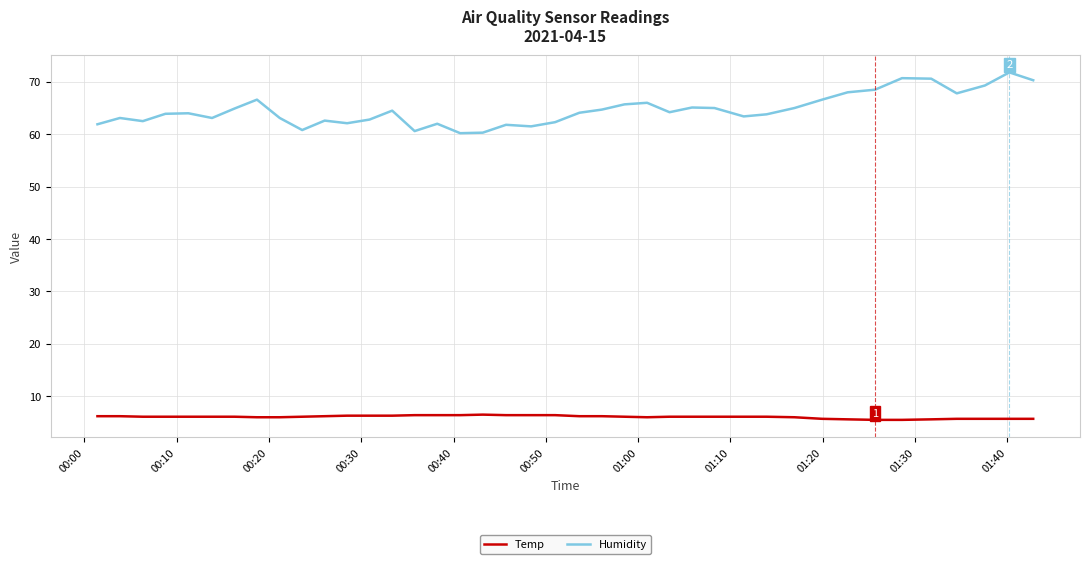

Which series has the largest total across all categories?

Humidity